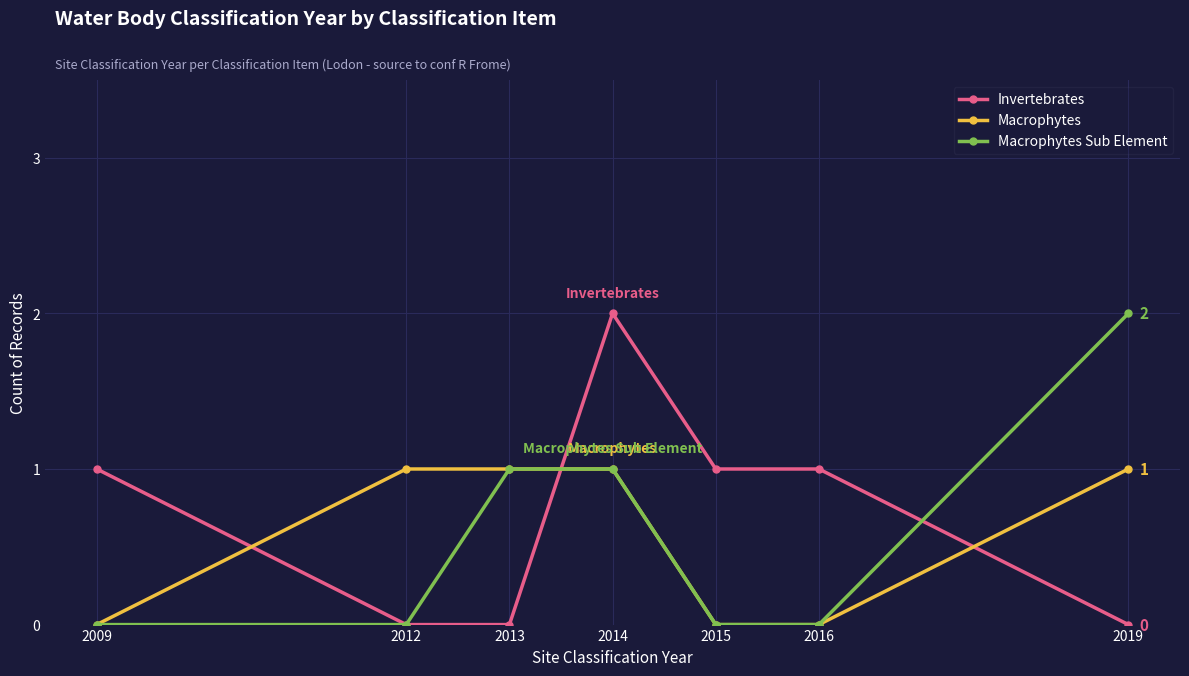

At which category is the sum across all series the highest?

2014